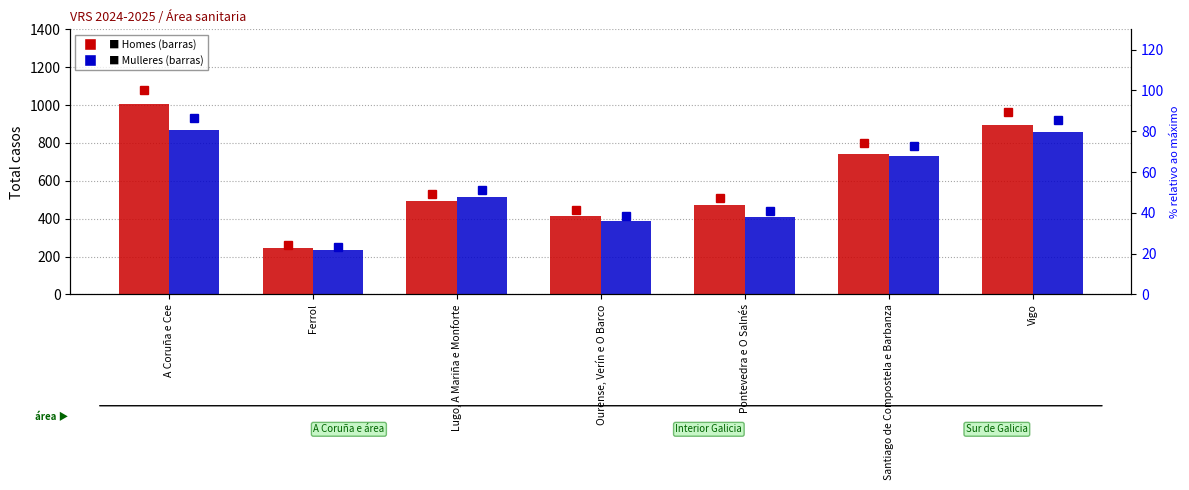

What value does the Homes series have at Ourense, Verín e O Barco?

416.0